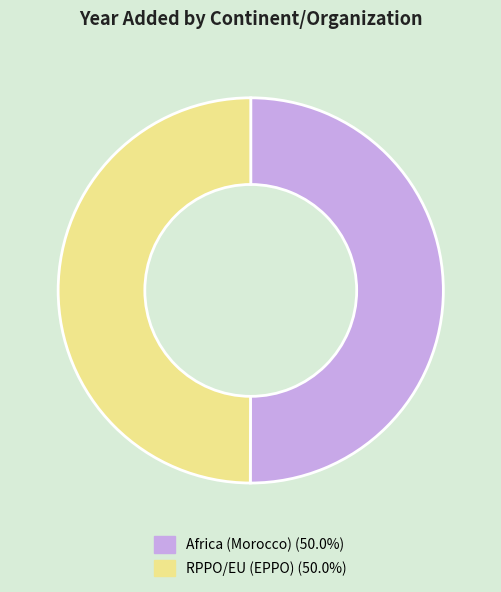

Combined, do Africa (Morocco) and RPPO/EU (EPPO) account for over 50%?

Yes